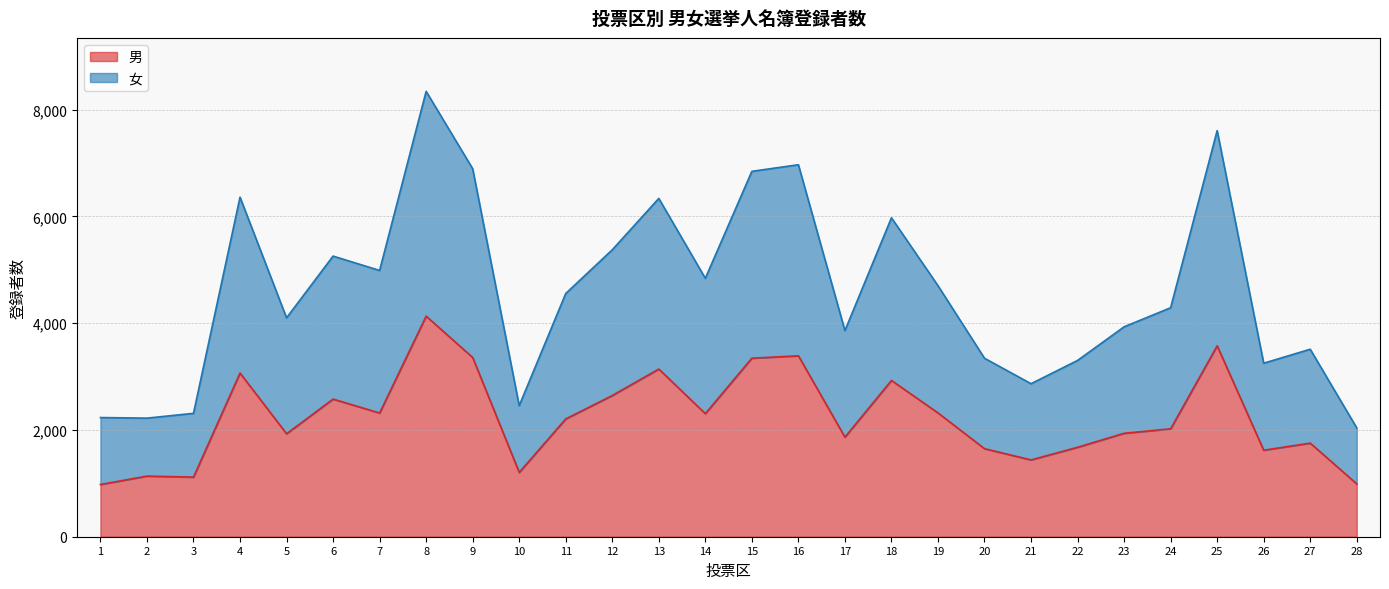

What is the difference between the maximum and minimum values in the 男 series?

3154